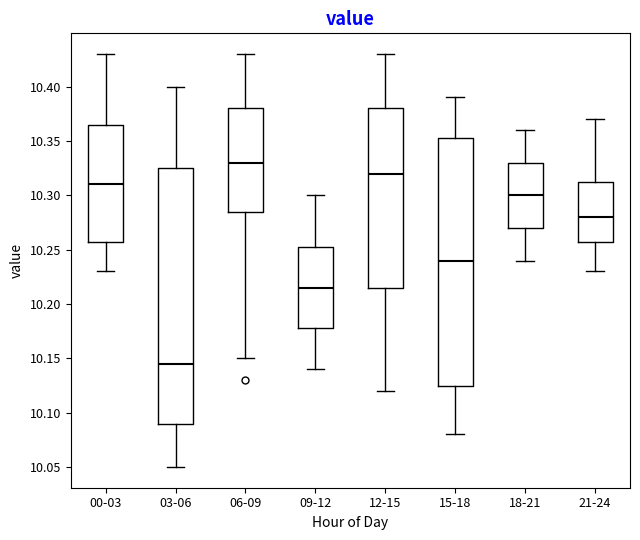

Which box is the tallest, from its lower edge to its upper edge?

03-06